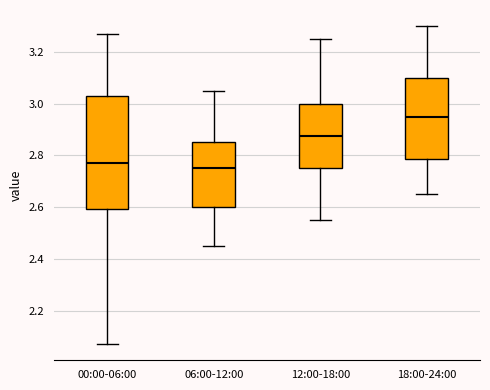

Which box has the lowest median line?

06:00-12:00